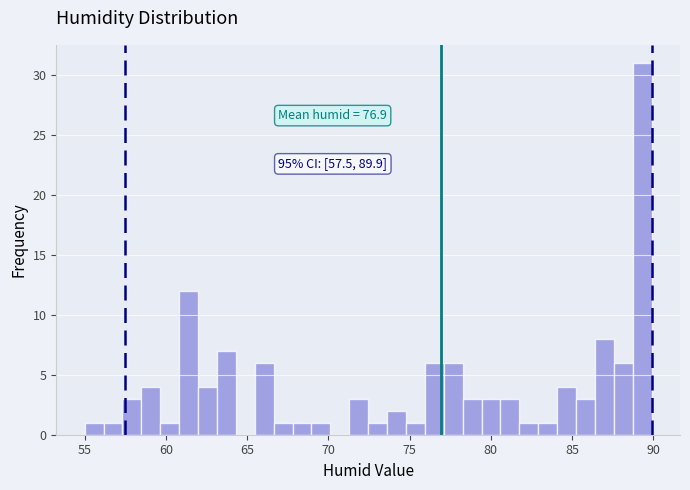

Read against the x-axis, roughly where is the centre of the tallest bar?

89.5